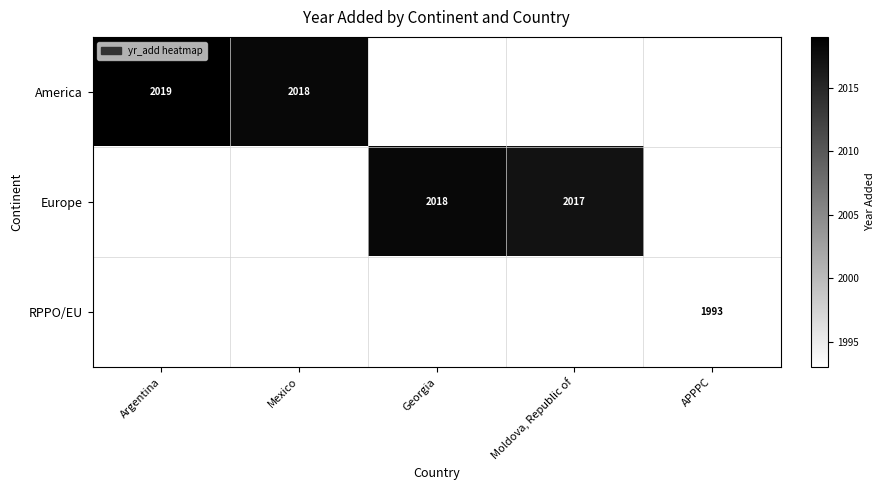

List the series in order of their overall mean, highest first.

America, Europe, RPPO/EU